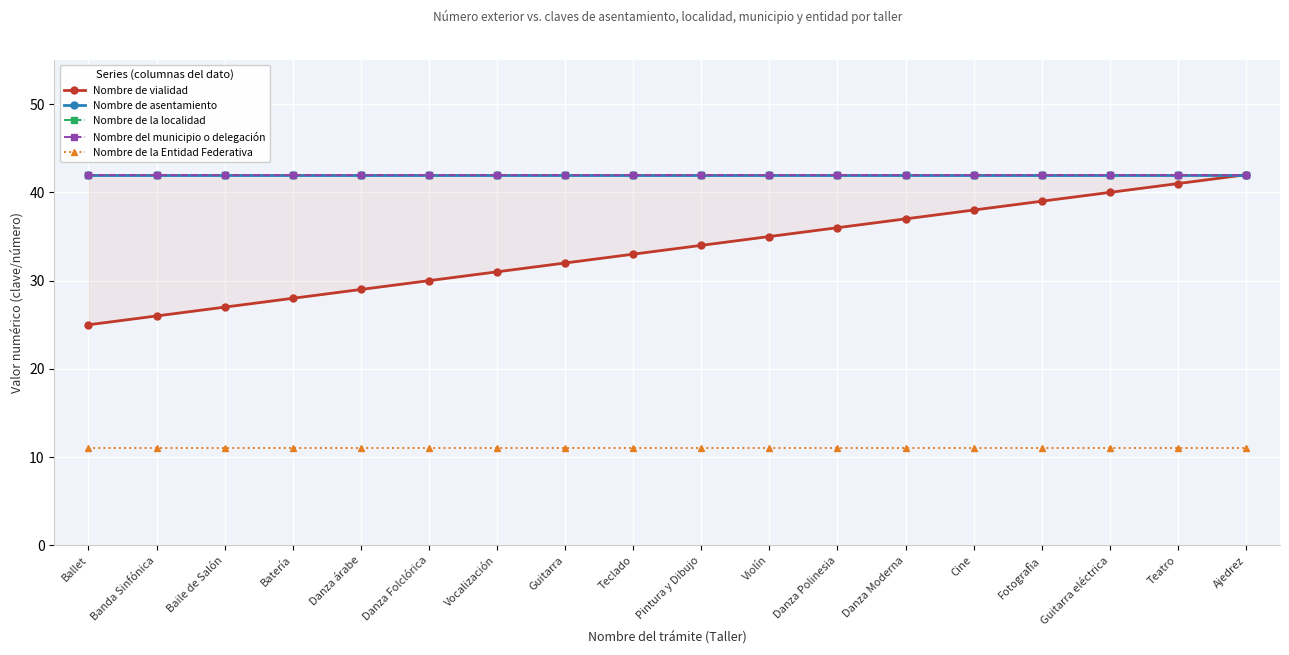

Which series has the largest total across all categories?

Nombre de asentamiento